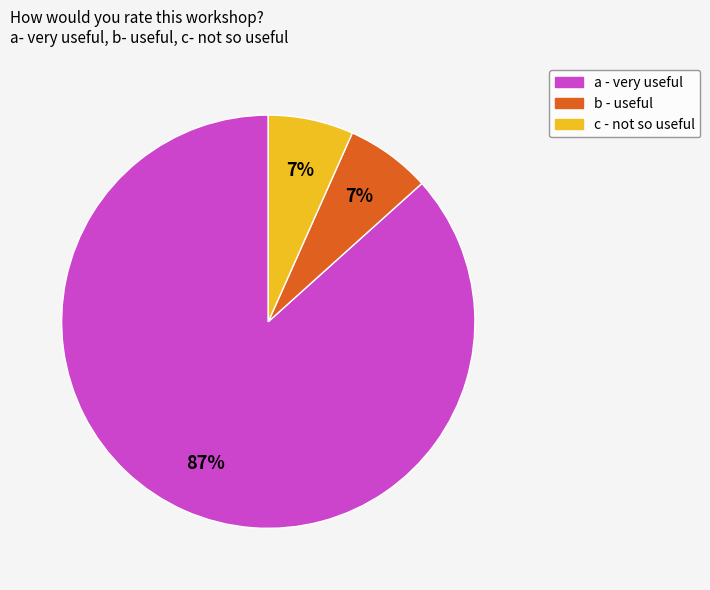

Combined, do a and b account for over 50%?

Yes